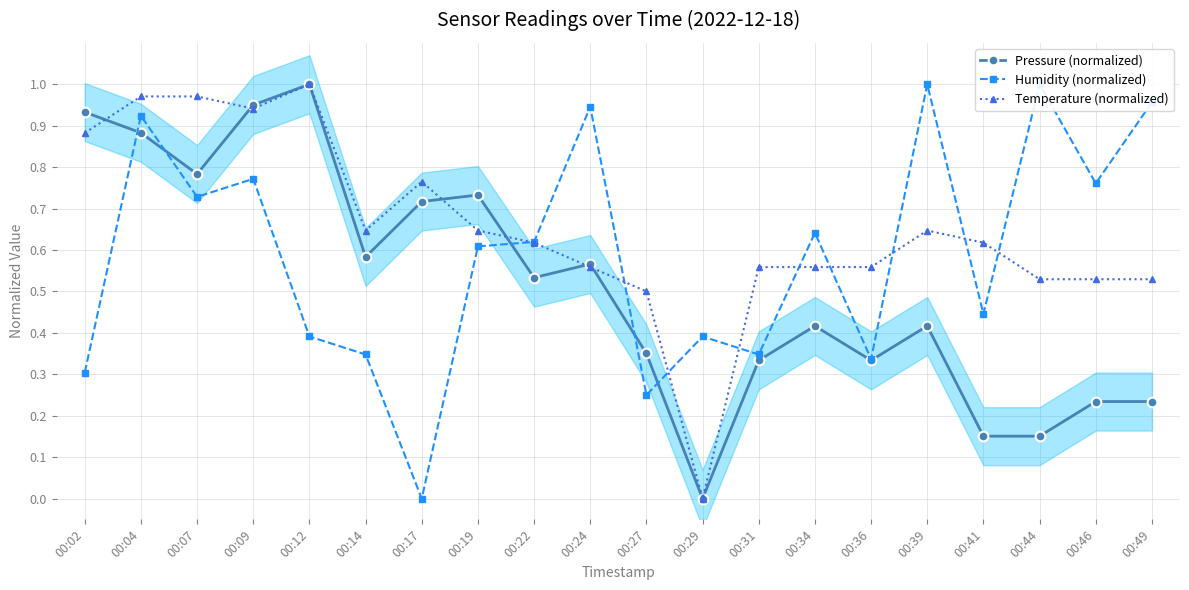

Count the number of data series in this chart.

3